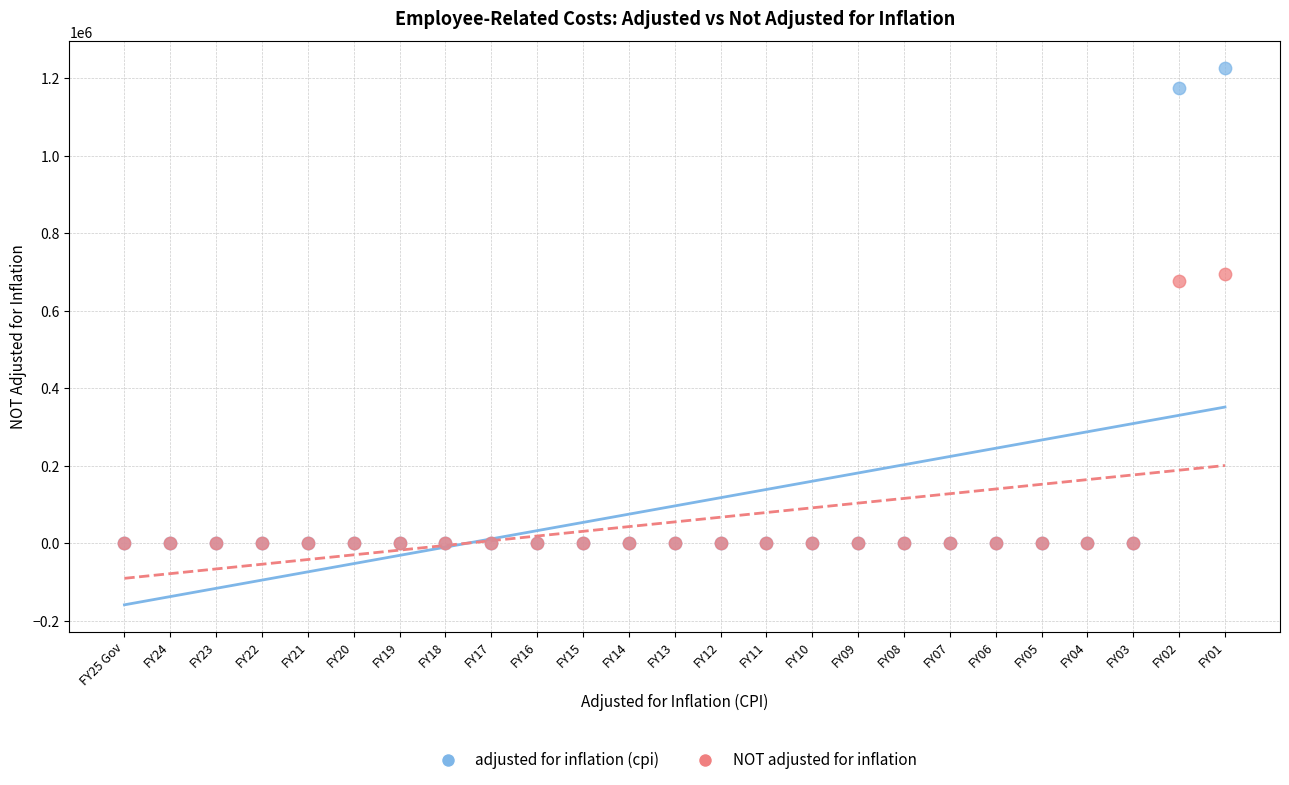

In the NOT adjusted for inflation series, what Y value is closest to 346906?

677203